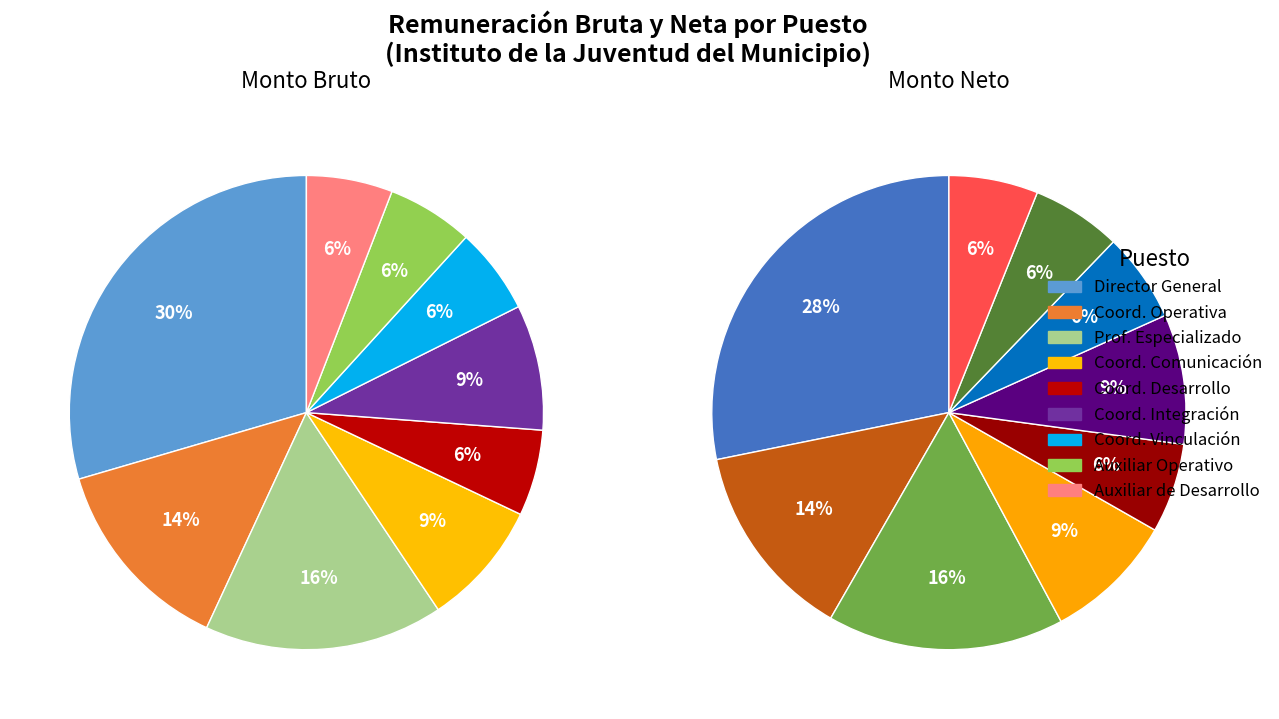

What is the smallest slice in the pie chart?

Coordinador de Vinculación Académica